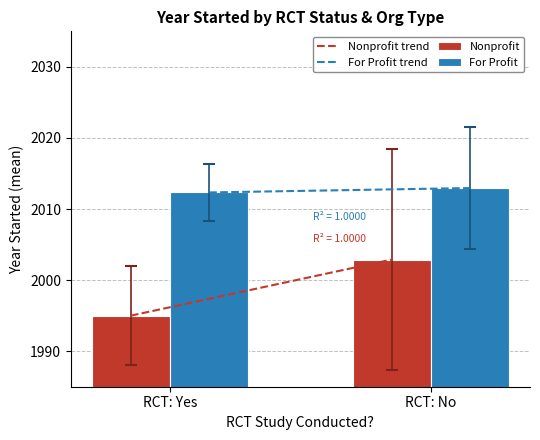

What is the greatest value displayed?

2013.0